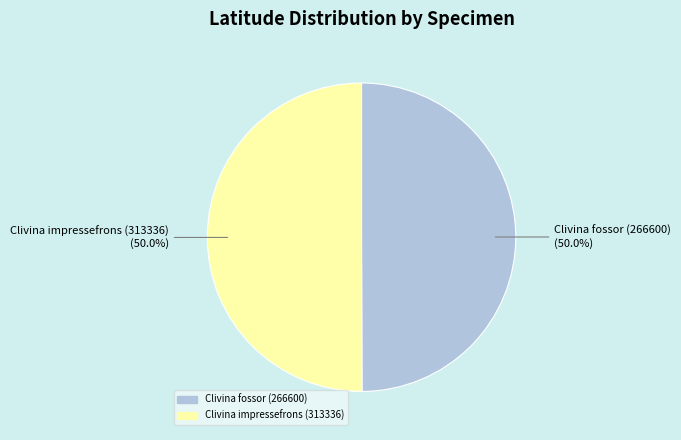

Is it true that Clivina impressefrons (313336) is 37% of the pie?

False